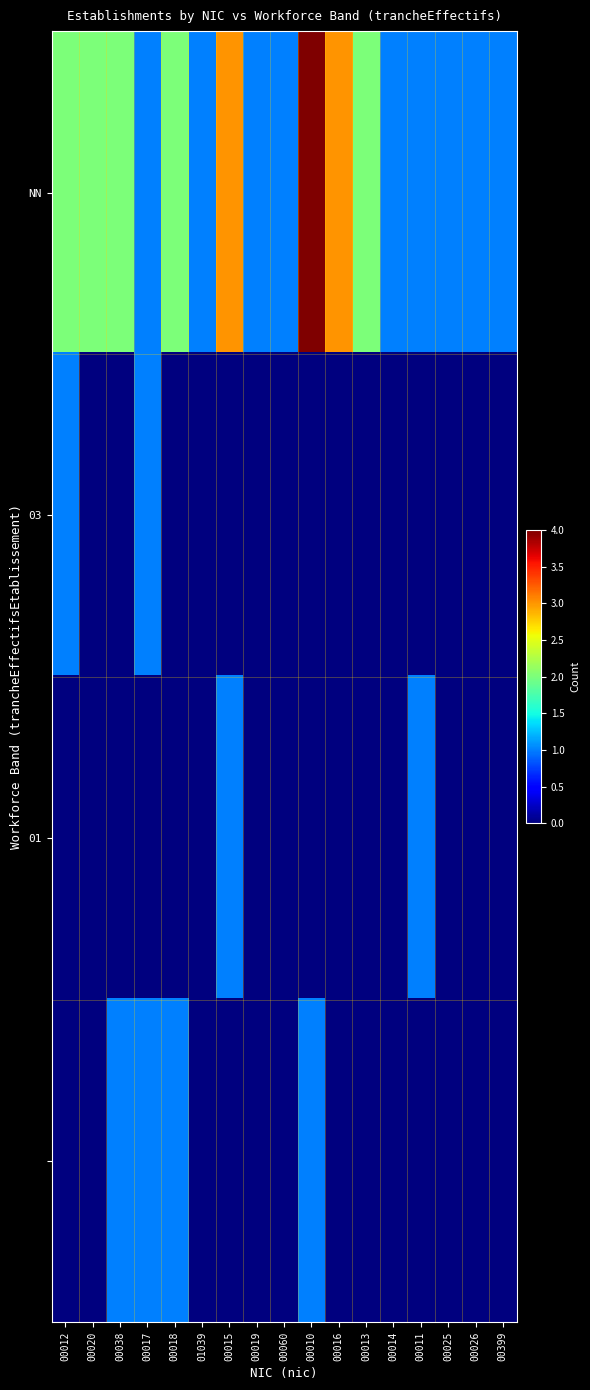

What is the maximum value shown in the chart?

4